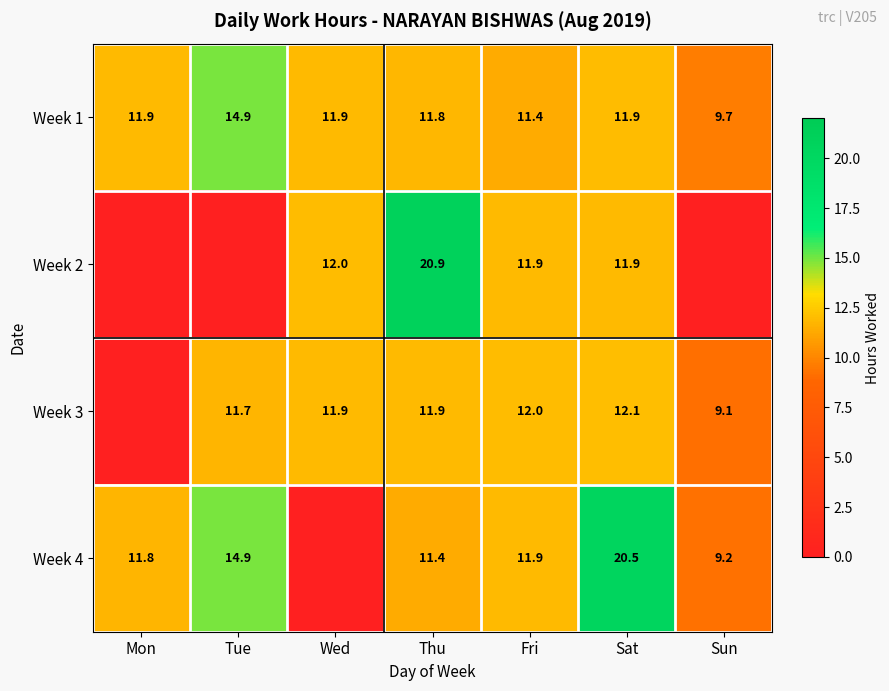

True or false: Week 1 has a value of 21.2 at Sat.

False